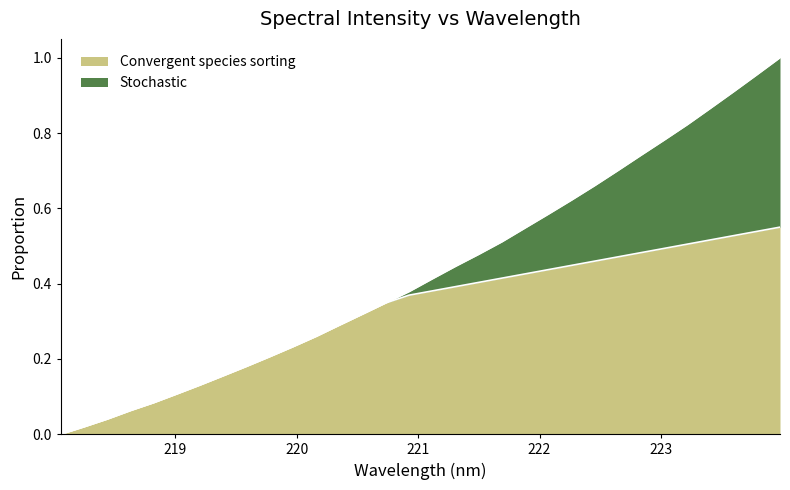

The chart shows a value of 0.4 at 221.3083. True or false?

True